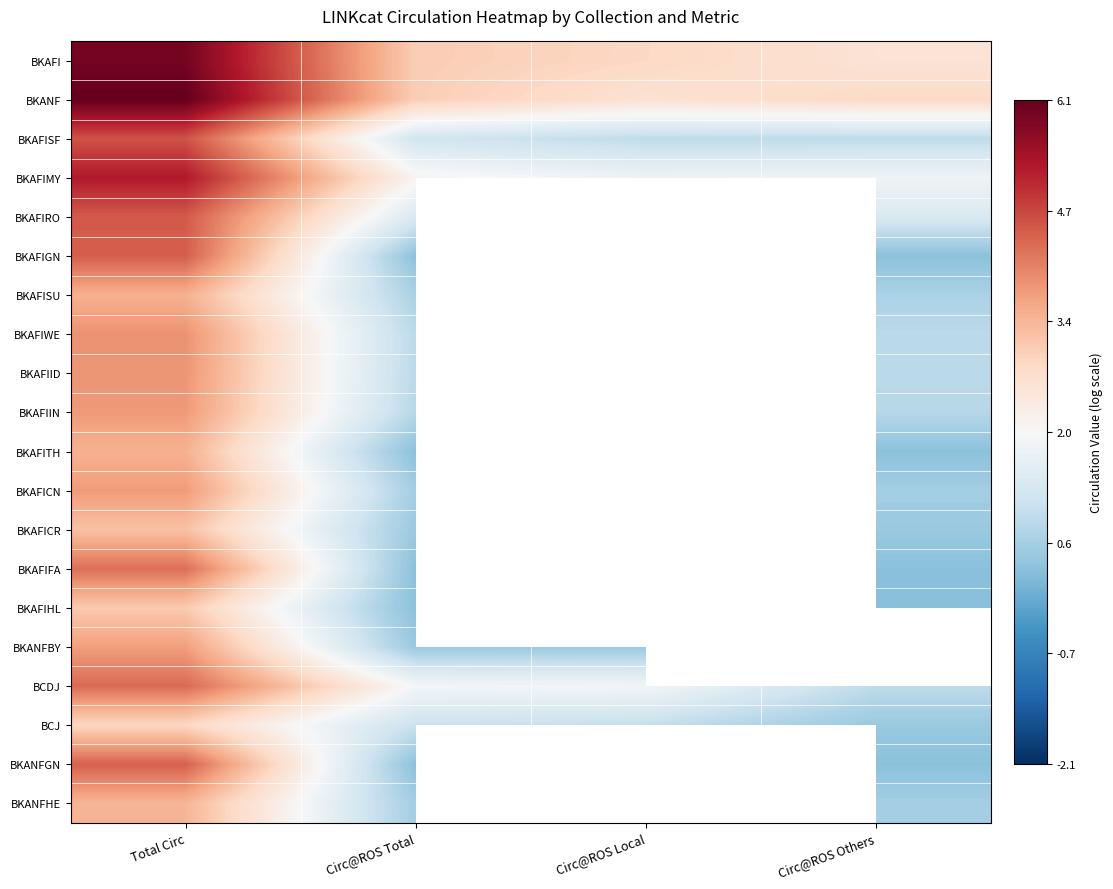

Where does the BKAFISF series first go above 1?

Total Circ